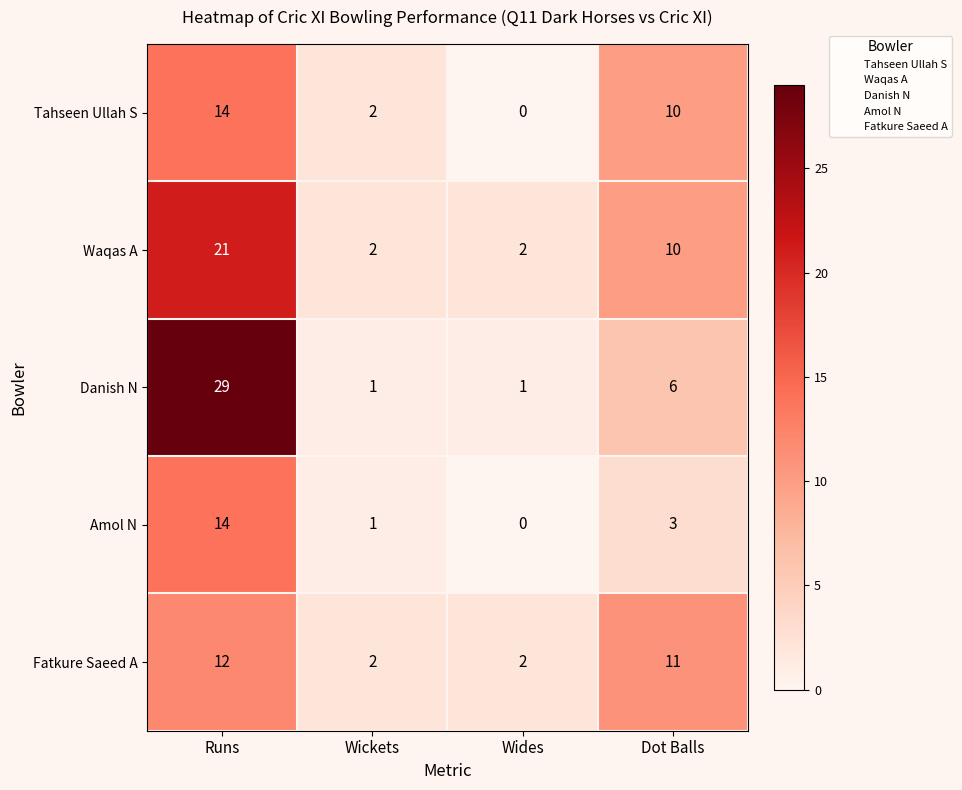

What is the difference between the maximum and second lowest values in the Waqas A series?

19